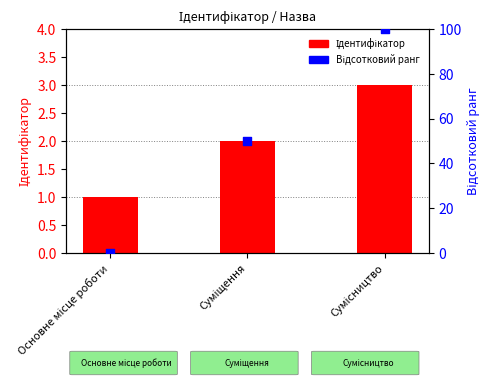

At how many categories does at least one series exceed 22?

2